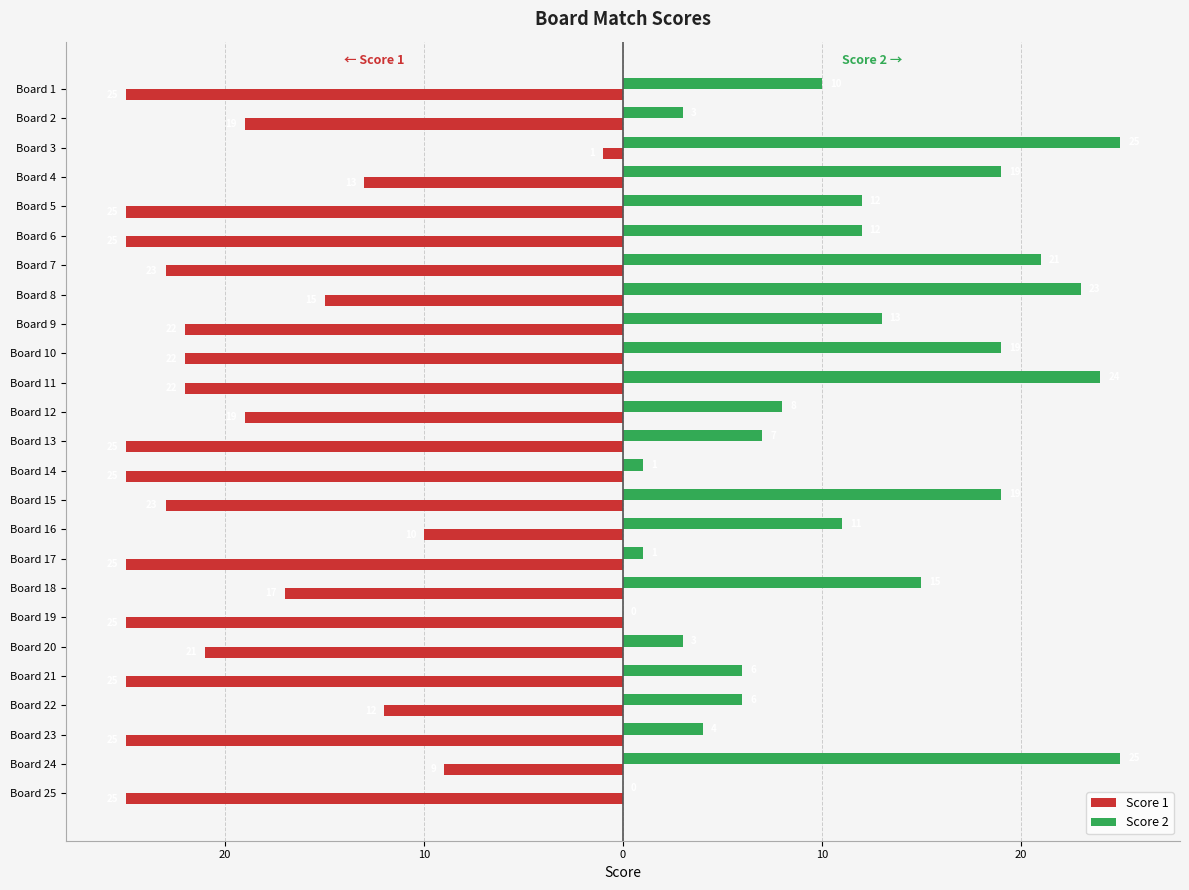

What are all the series names shown in the legend?

Score 1, Score 2